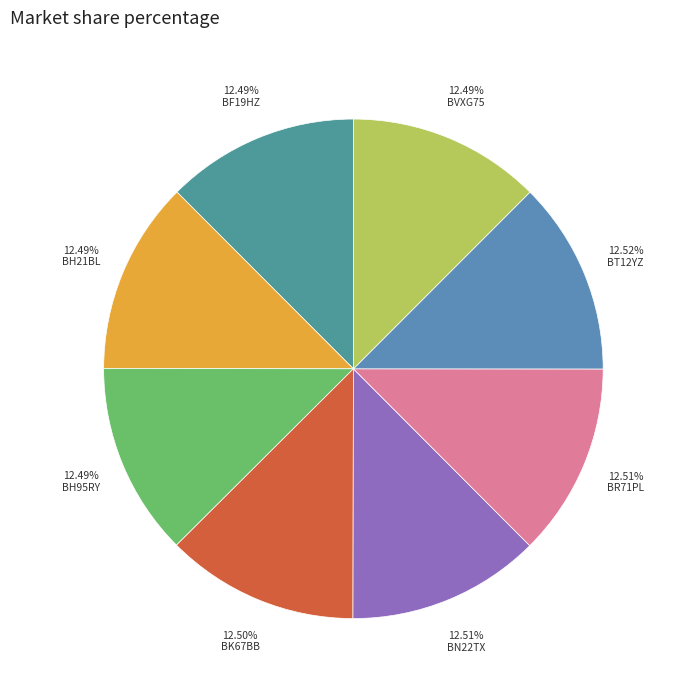

Does any single category account for the majority?

No